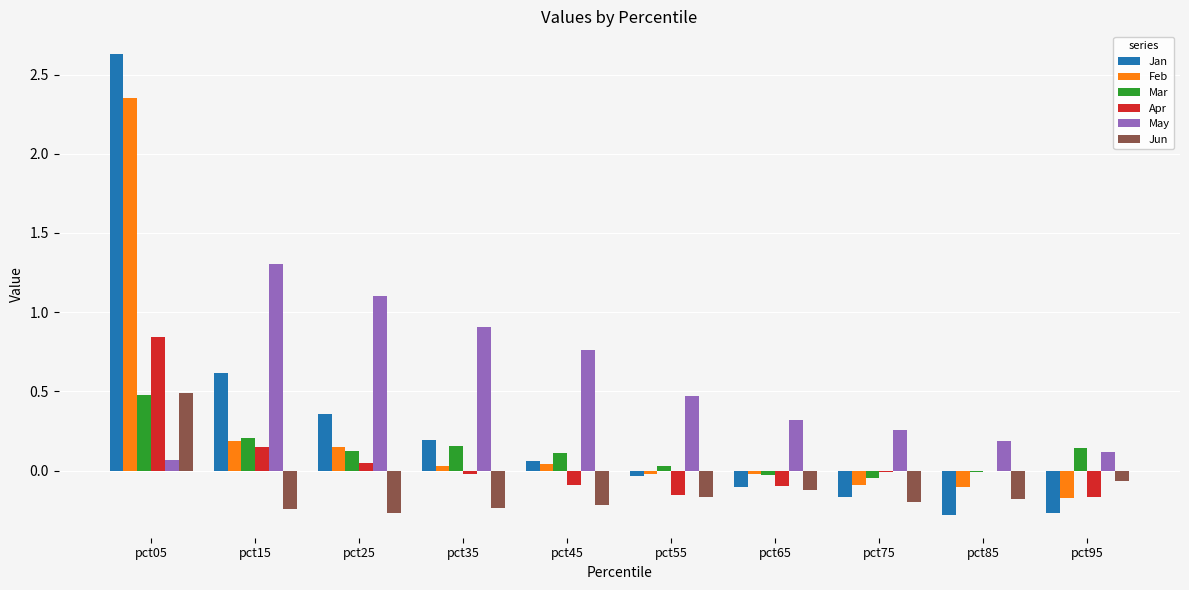

What is the highest value of the Mar series?

0.5